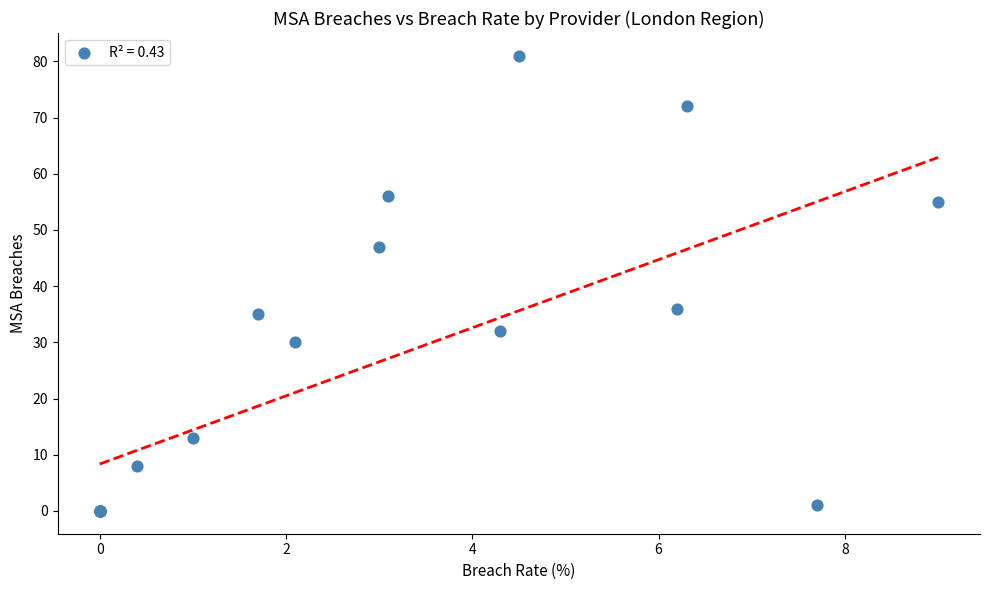

What Y value in the scatter plot is closest to 40?

36